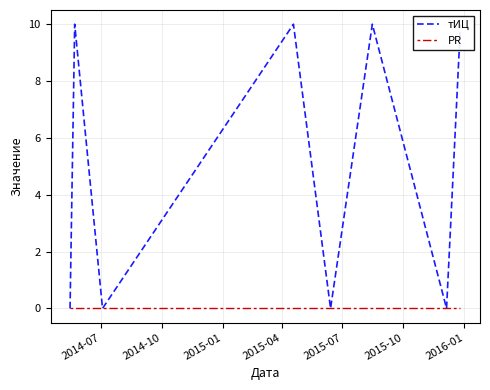

What is the greatest value displayed?

10